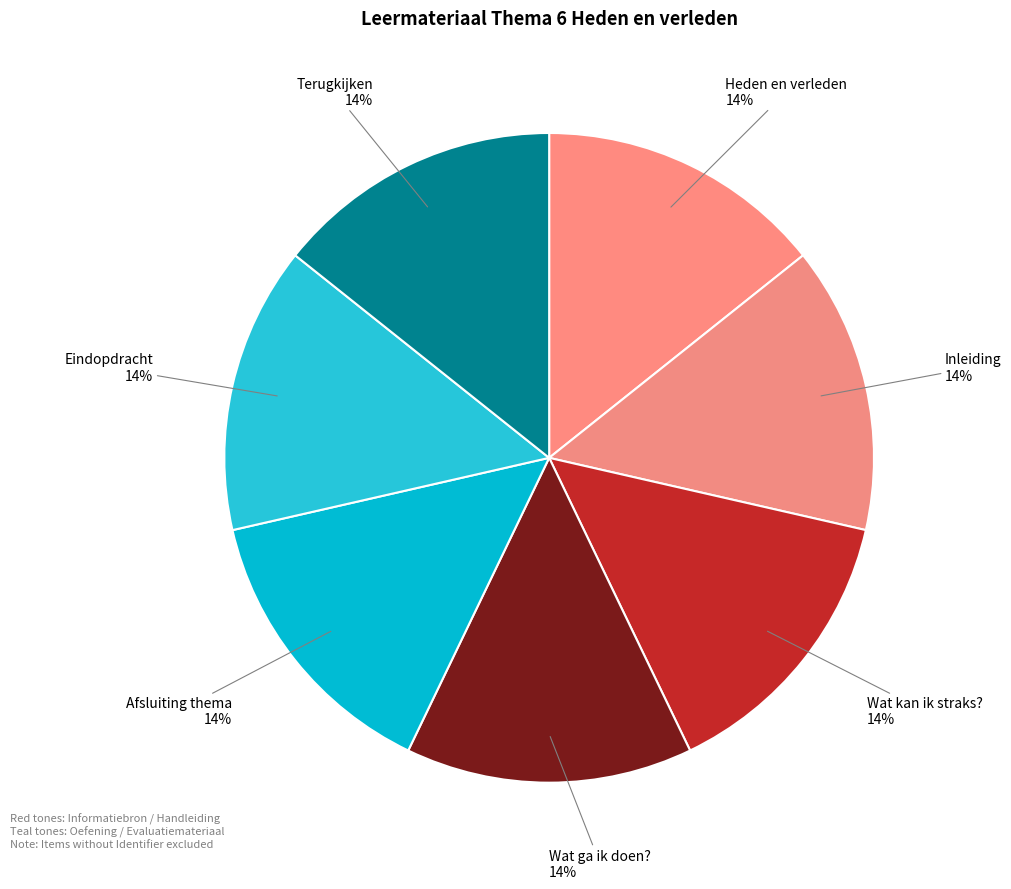

Is there any slice that represents more than half of the pie?

No